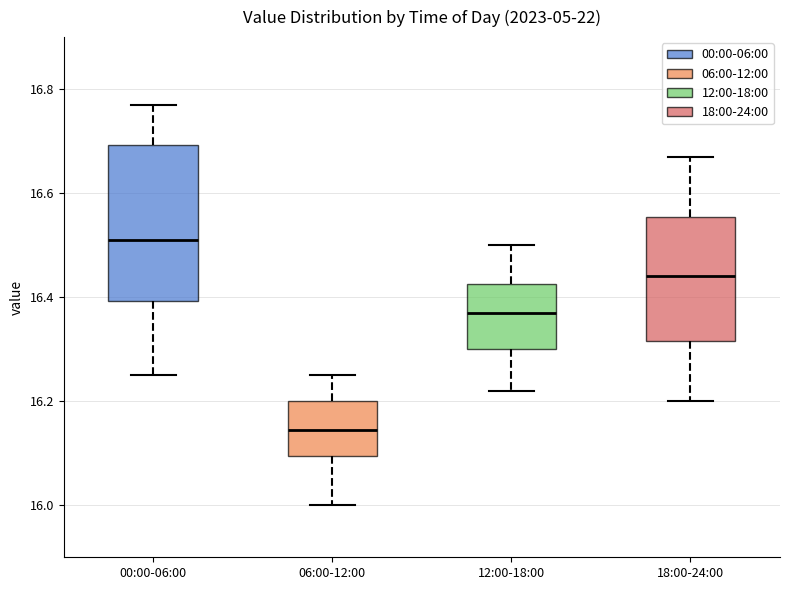

Reading left to right, transcribe this box plot: for each box, give where its median line is, the range the box spans, and where its two whiskers end, as read against the y-axis. The values are not printed on the chart, so give them approximately, as read against the axis.

00:00-06:00: median 16.52, box 16.40 to 16.70, whiskers 16.26 to 16.78
06:00-12:00: median 16.14, box 16.10 to 16.20, whiskers 16.00 to 16.26
12:00-18:00: median 16.38, box 16.30 to 16.42, whiskers 16.22 to 16.50
18:00-24:00: median 16.44, box 16.32 to 16.56, whiskers 16.20 to 16.68